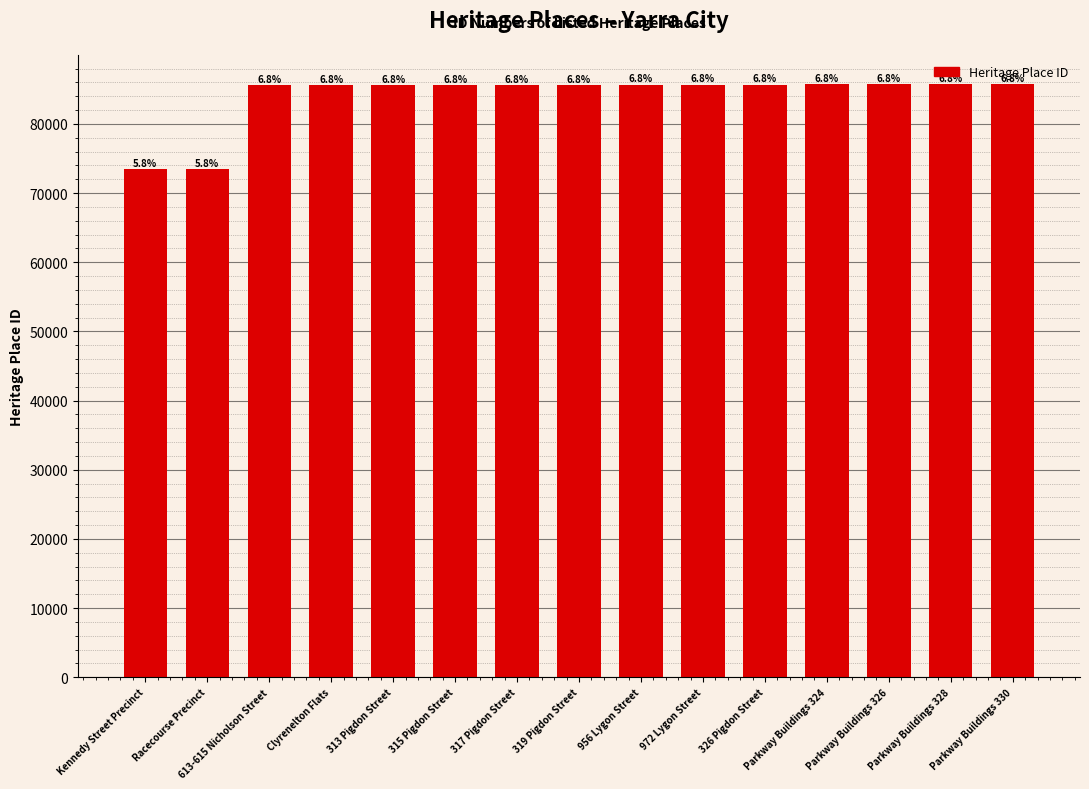

Are the bars grouped side by side (vs. stacked)?

No